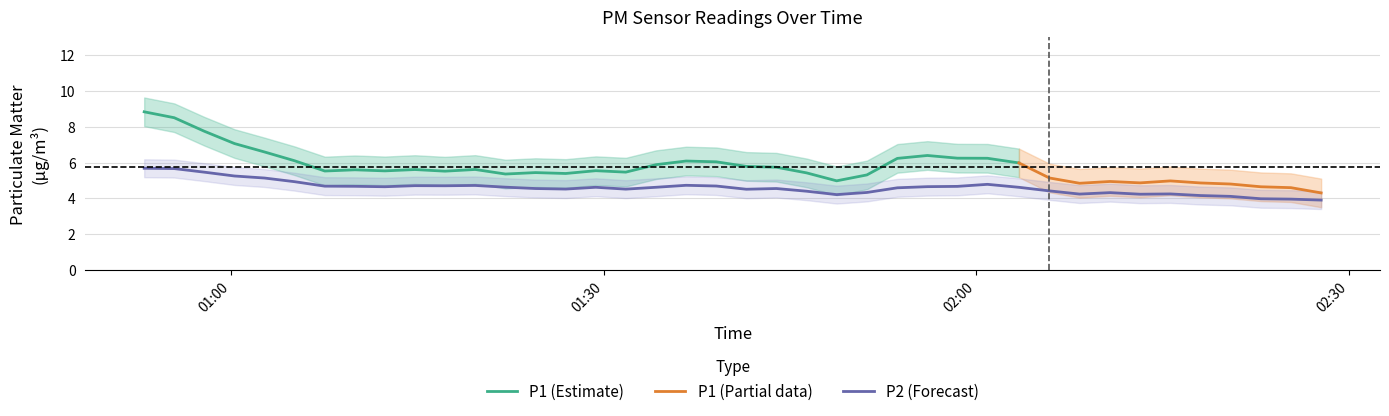

What is the minimum value for P1 (Estimate)?

5.0